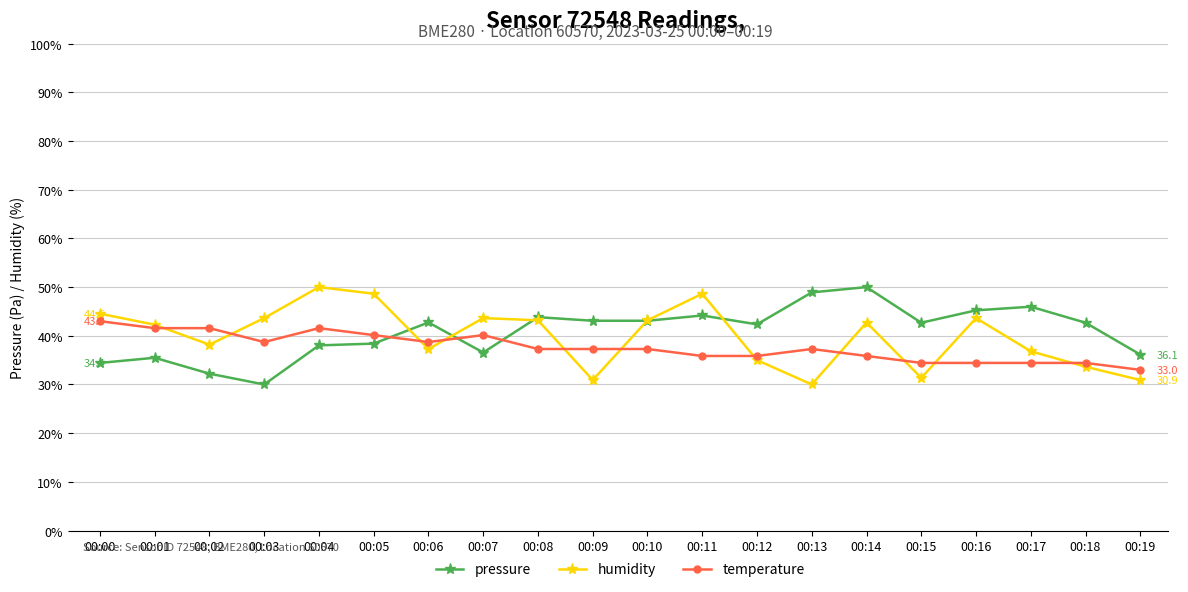

How many times do pressure and temperature cross each other?

3